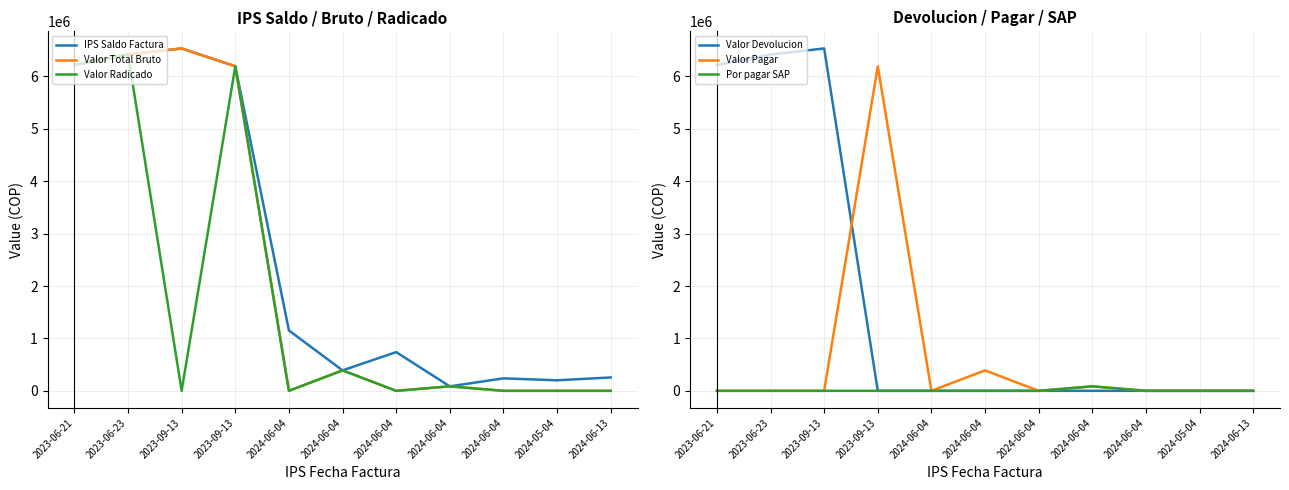

How many lines are shown in the chart?

6